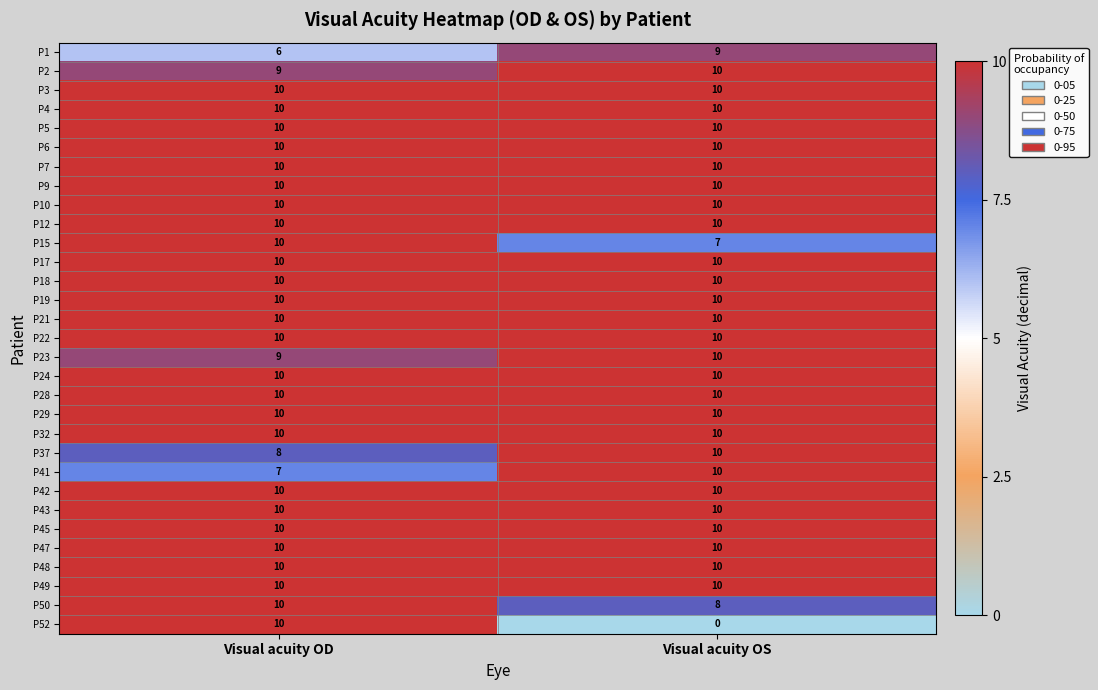

What is the sum of all P17 values?

20